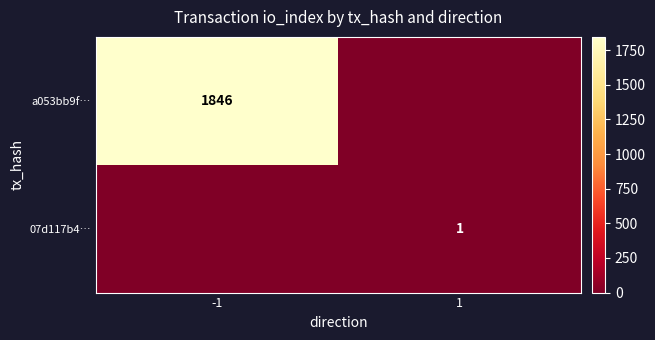

Is it true that a053bb9f… equals 2792 at -1?

False